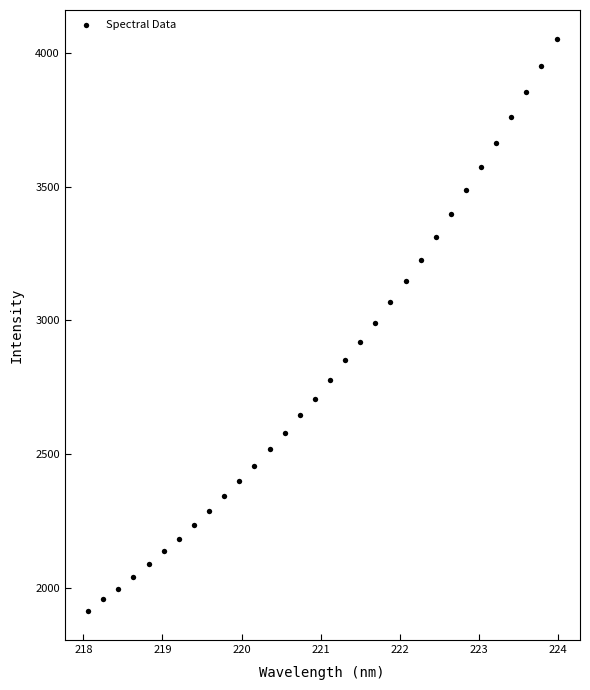

What is the range of X values (max minus min)?

5.9